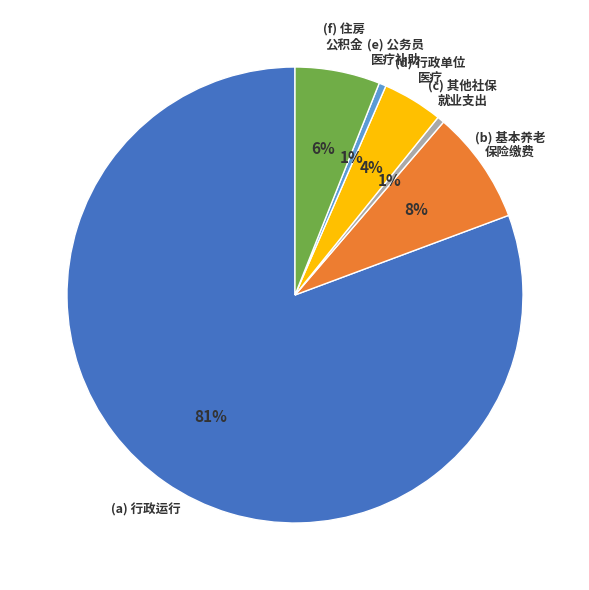

To the nearest percent, what is the average slice percentage?

17%